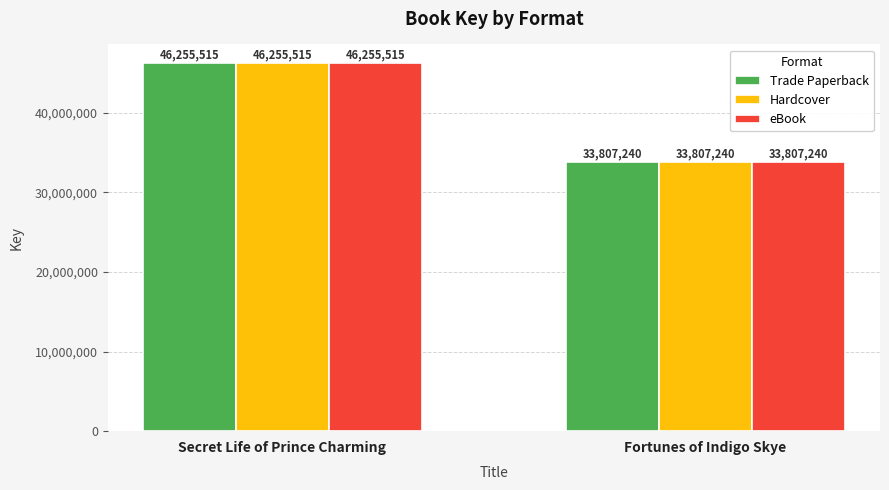

The Hardcover series shows 11490885 at Secret Life of Prince Charming. True or false?

False